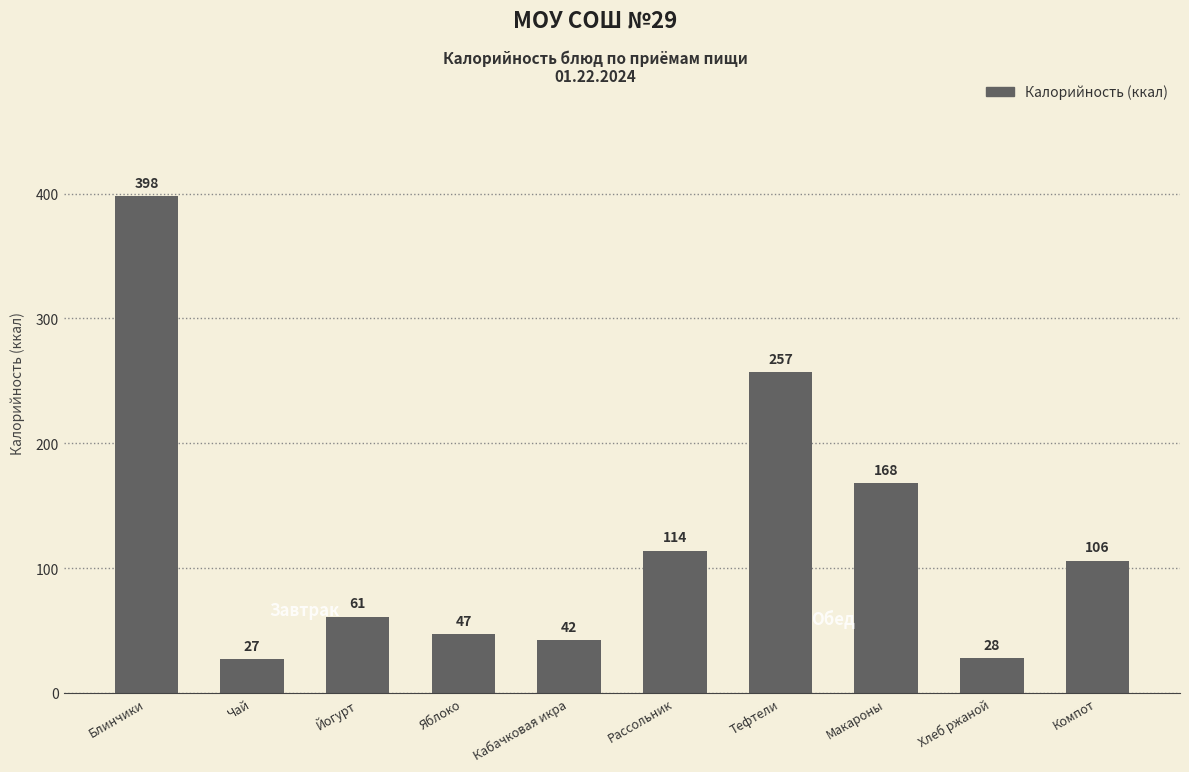

Count the number of categories in the chart.

10